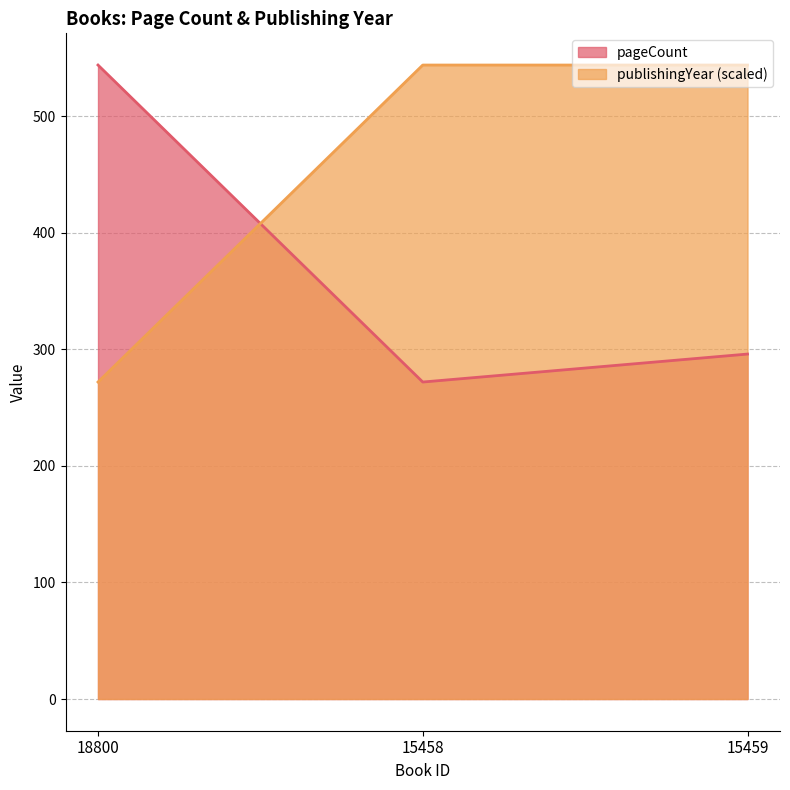

The pageCount series shows 544 at 18800. True or false?

True